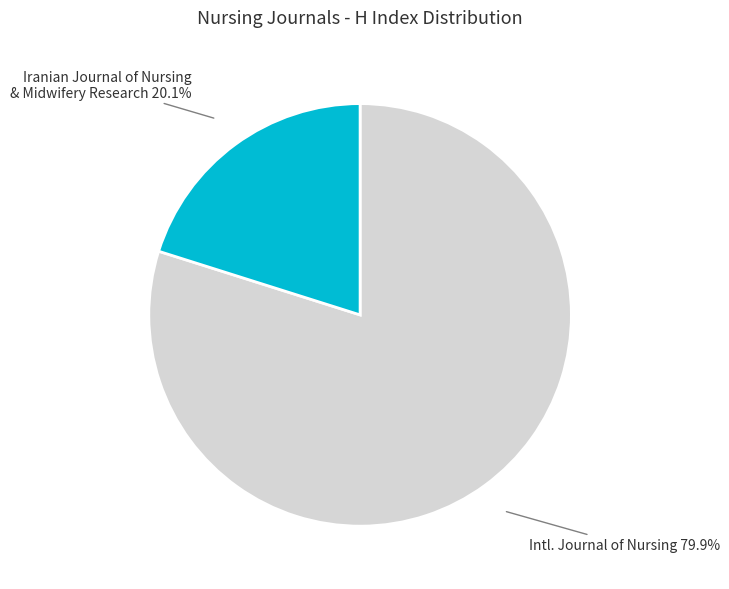

Which slice represents more than half of the pie?

Intl. Journal of Nursing